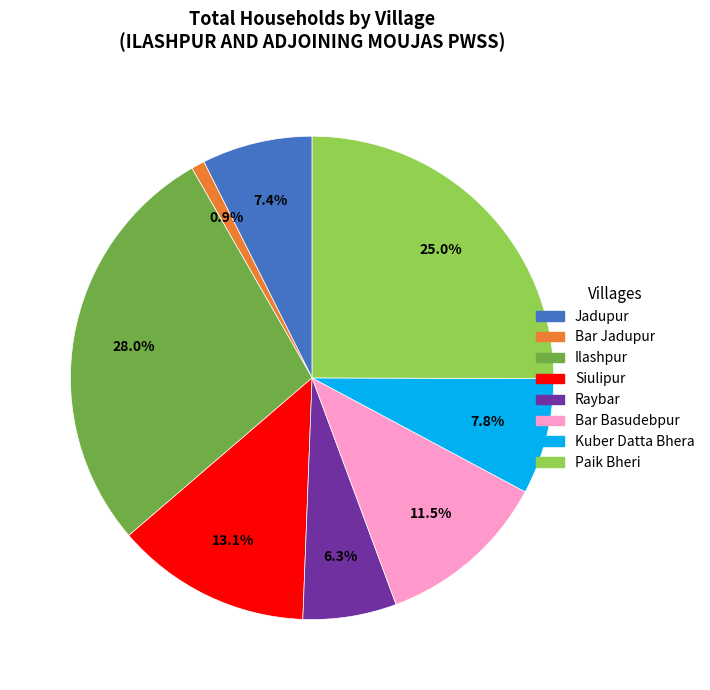

Does any single category account for the majority?

No